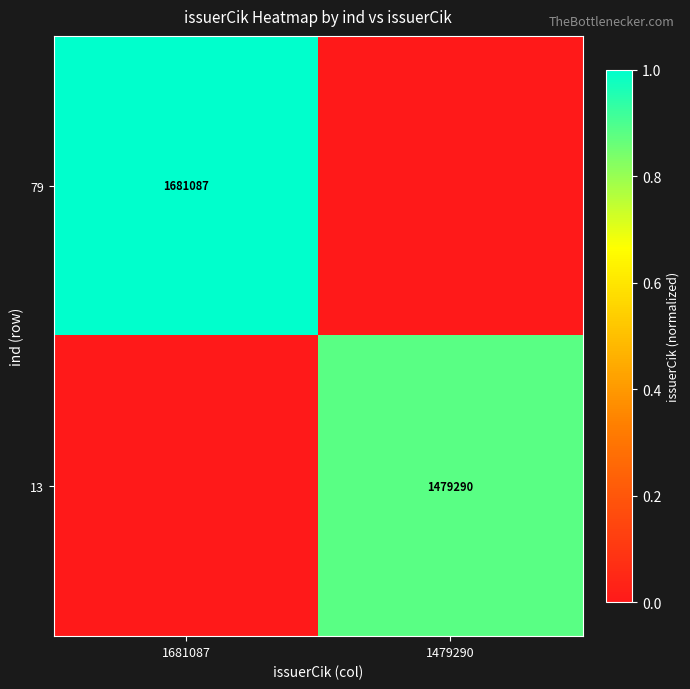

The 13 series shows 1479290 at 1479290. True or false?

True